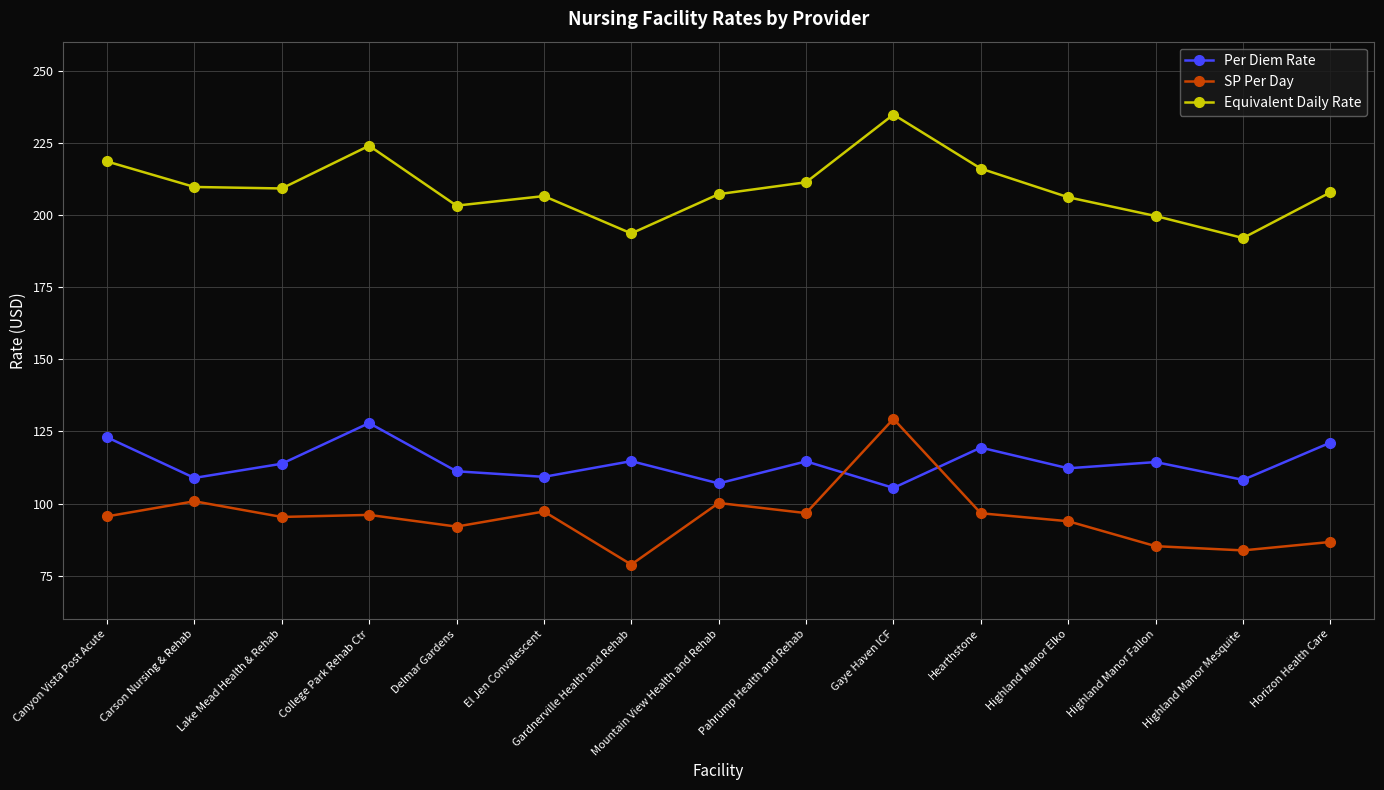

Rank the series at Carson Nursing & Rehab from highest to lowest value.

Equivalent Daily Rate, Per Diem Rate, SP Per Day